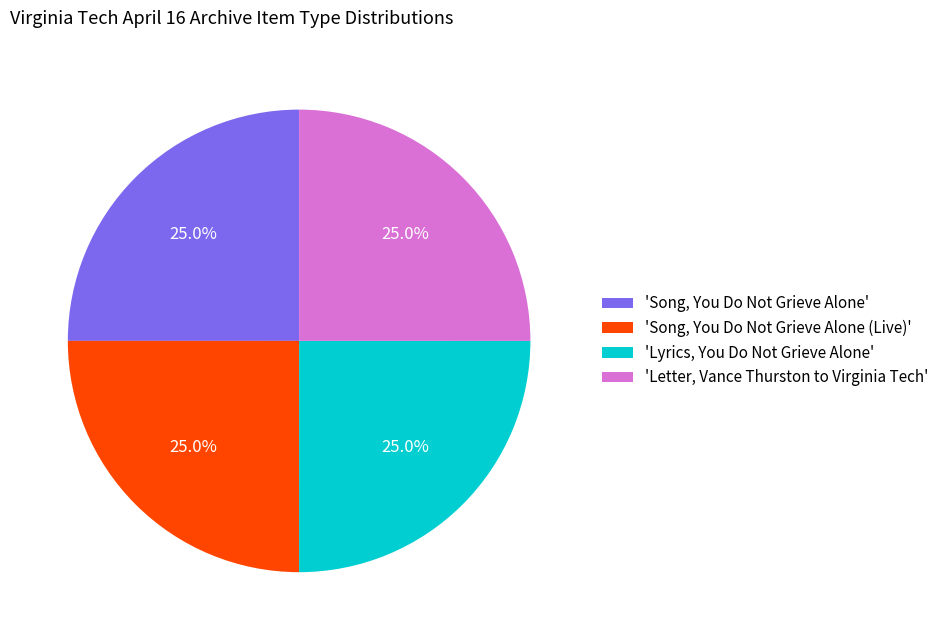

What percentage do 'Song, You Do Not Grieve Alone (Live)' and 'Letter, Vance Thurston to Virginia Tech' together represent?

50.0%